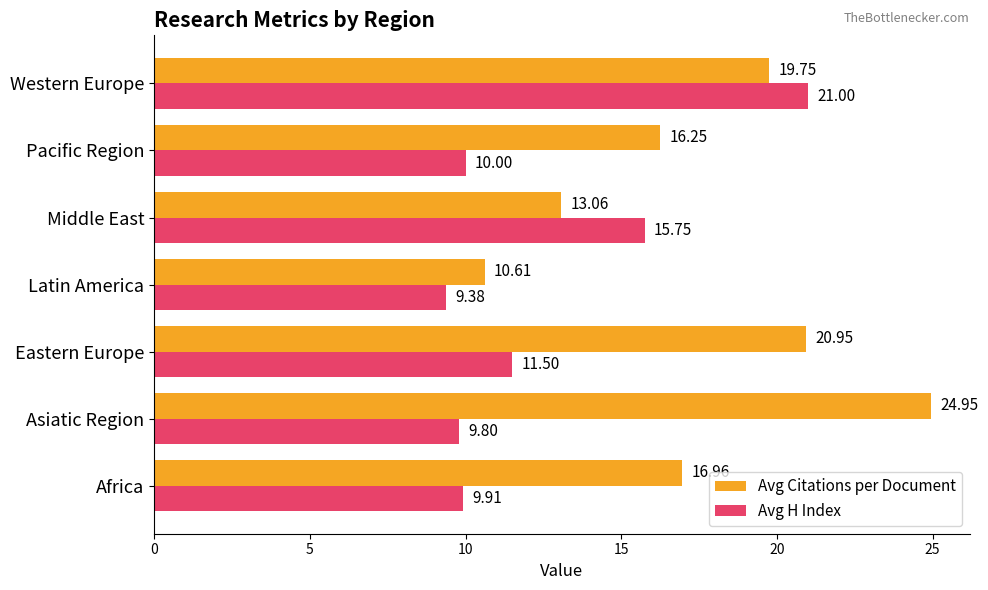

Which series has the largest total across all categories?

Avg Citations per Document